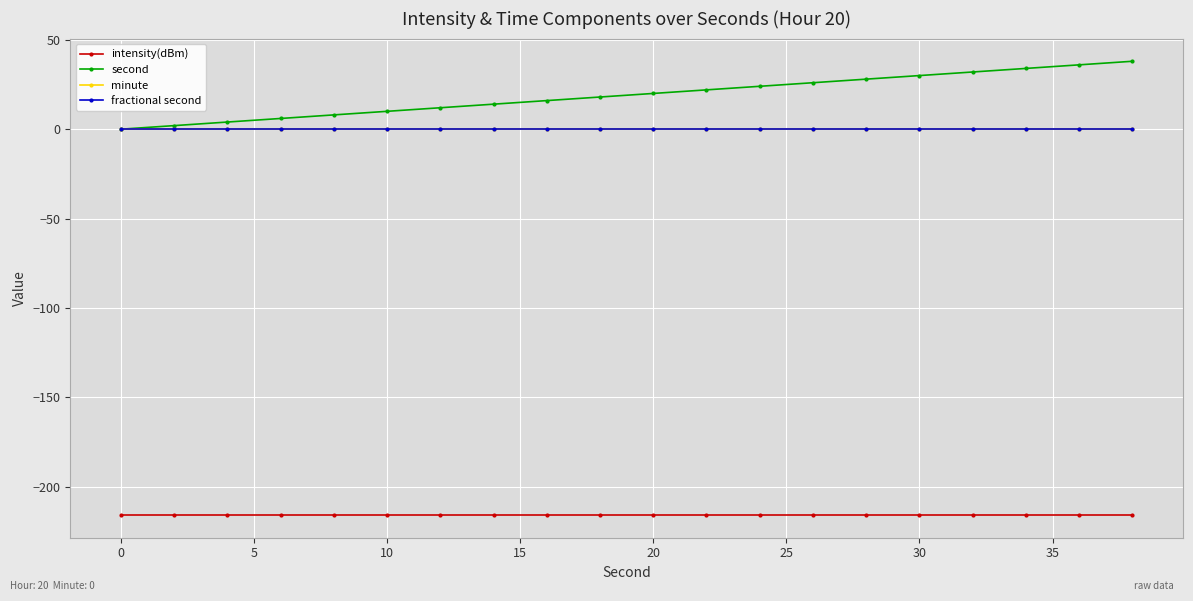

Which series has the largest range (max minus min)?

second